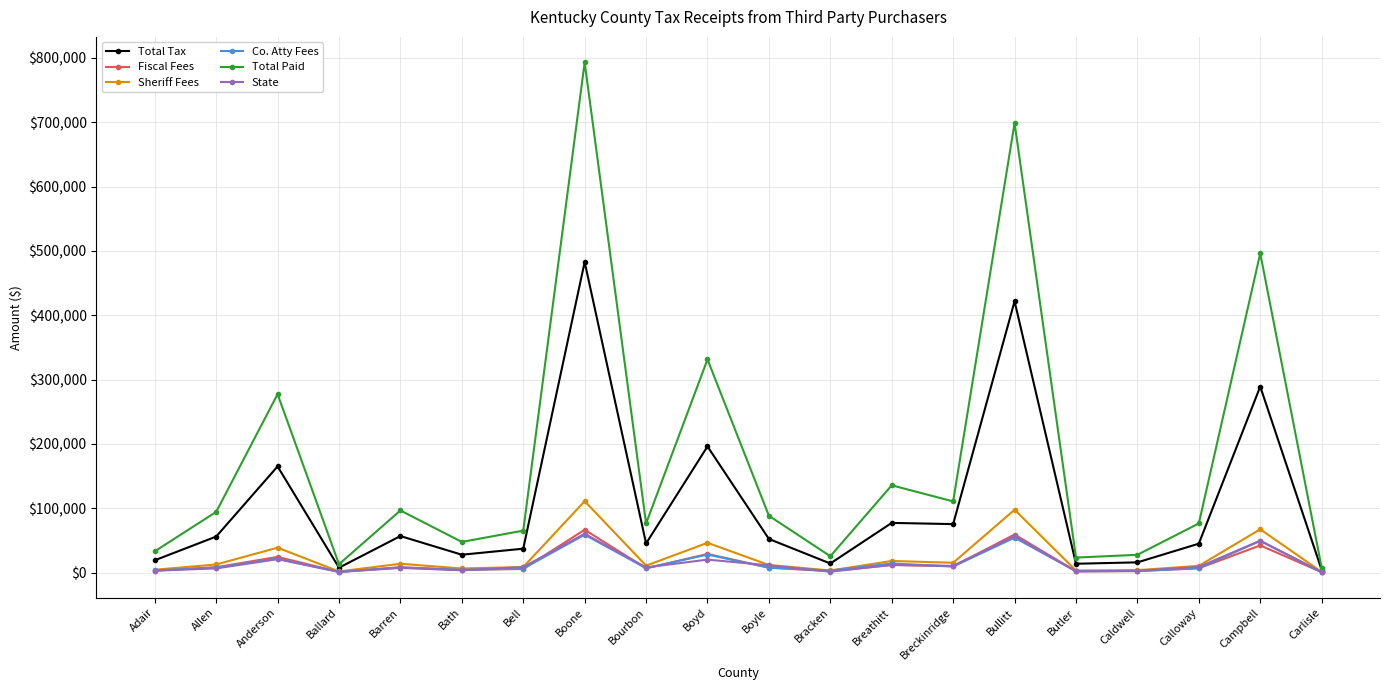

How many data points in State are less than 8622?

10